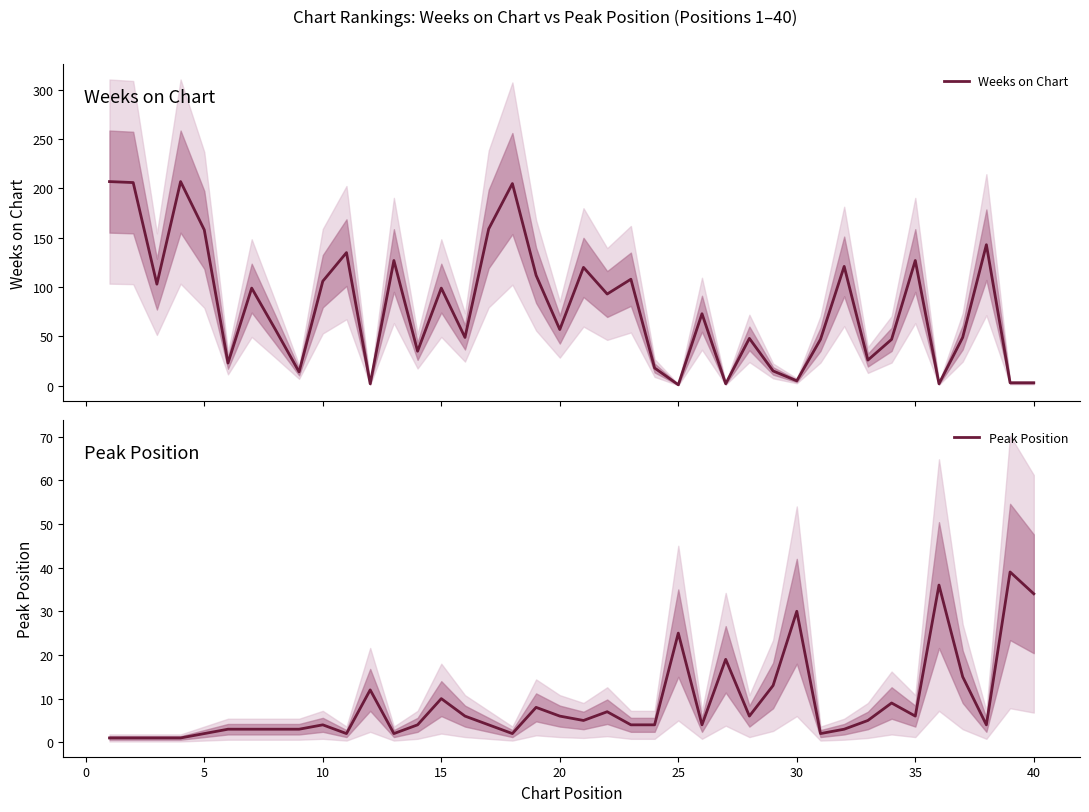

The Peak Position series shows 25 at 35. True or false?

False